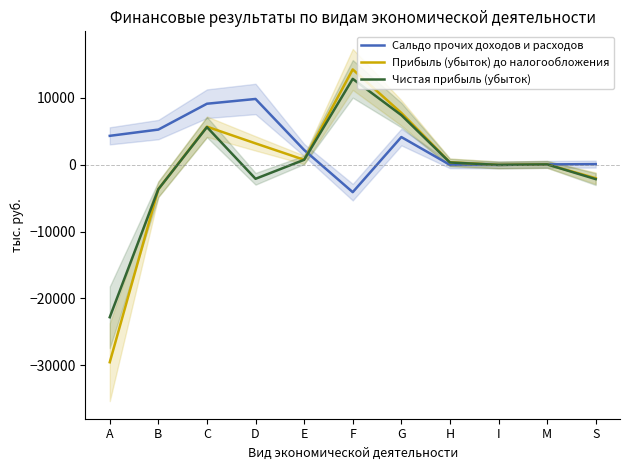

Which series has the largest range (max minus min)?

Прибыль (убыток) до налогообложения